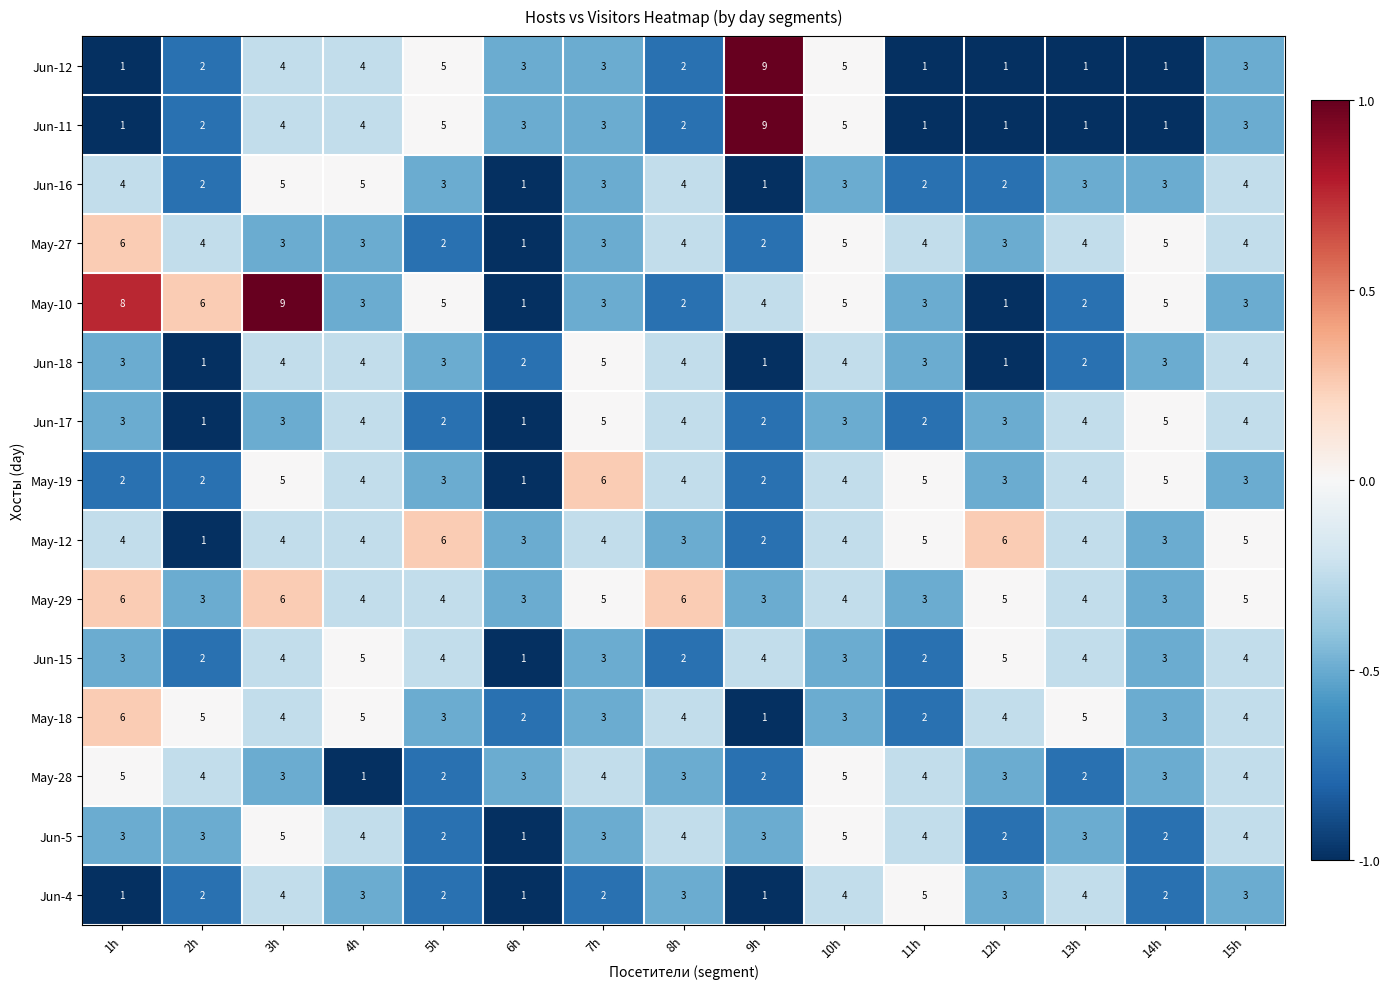

What is the maximum value for Jun-11?

9